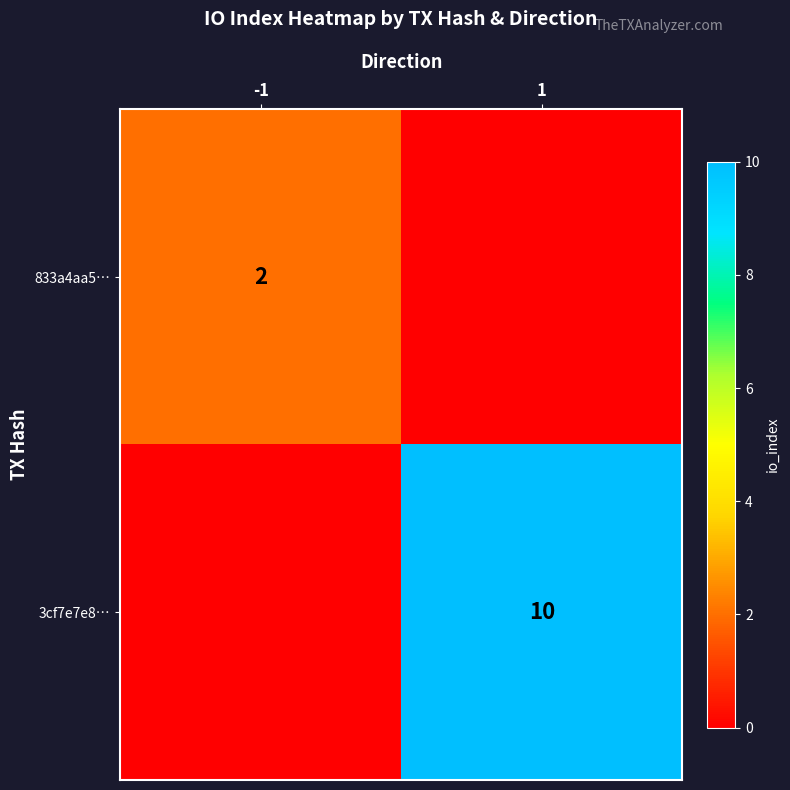

Is it true that 3cf7e7e8… equals 3 at 1?

False